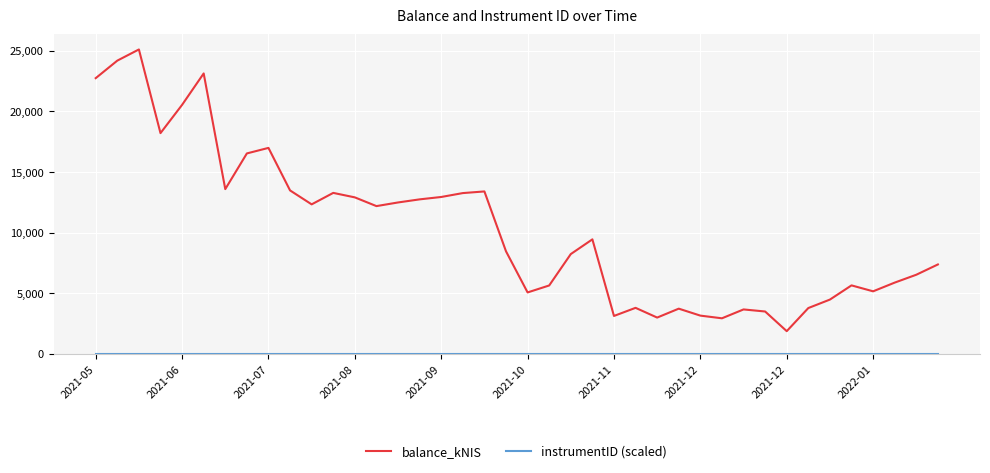

Which series has the widest spread of values?

balance_kNIS